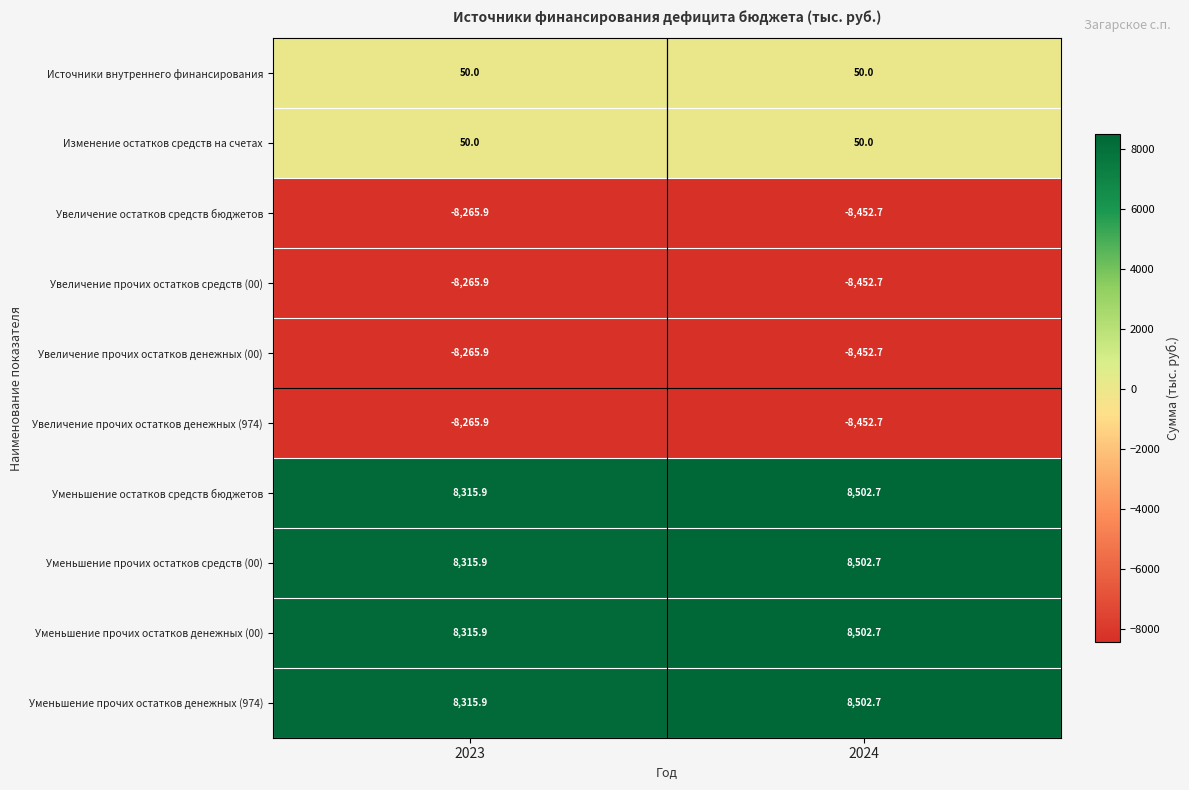

Is it true that Увеличение прочих остатков денежных (974) equals -8265.9 at 2023?

True